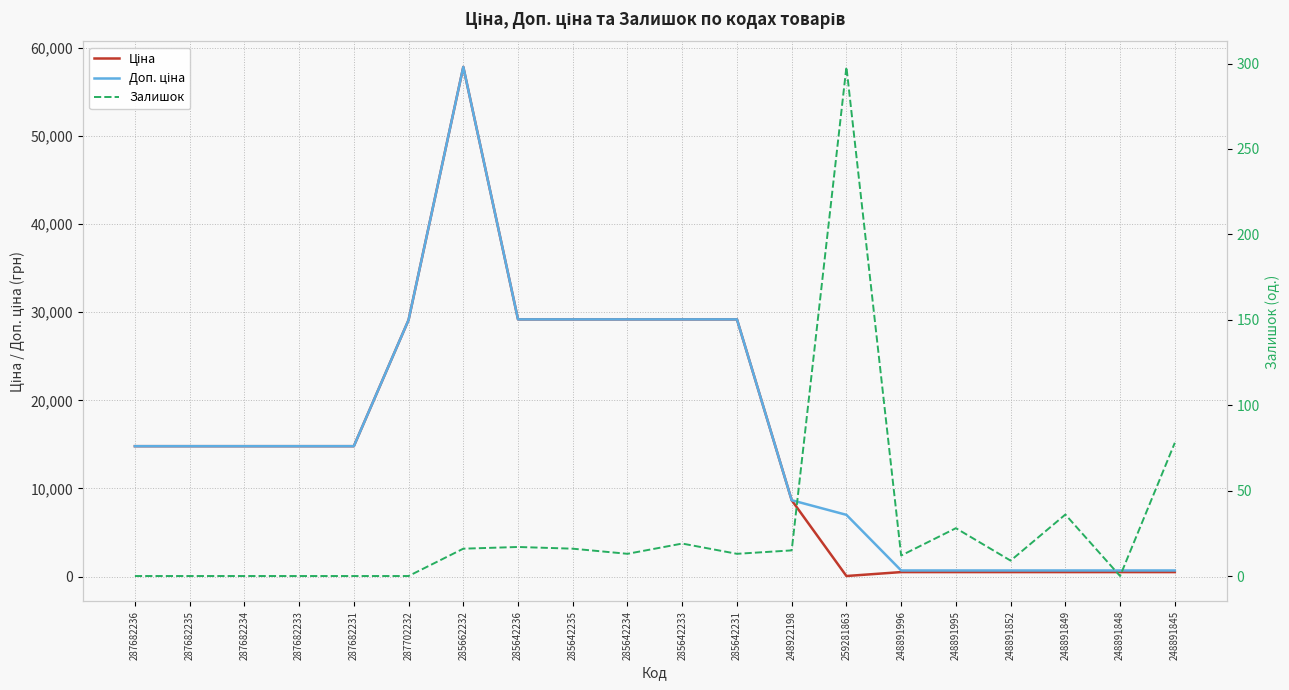

True or false: Доп. ціна and Залишок intersect in this chart.

False